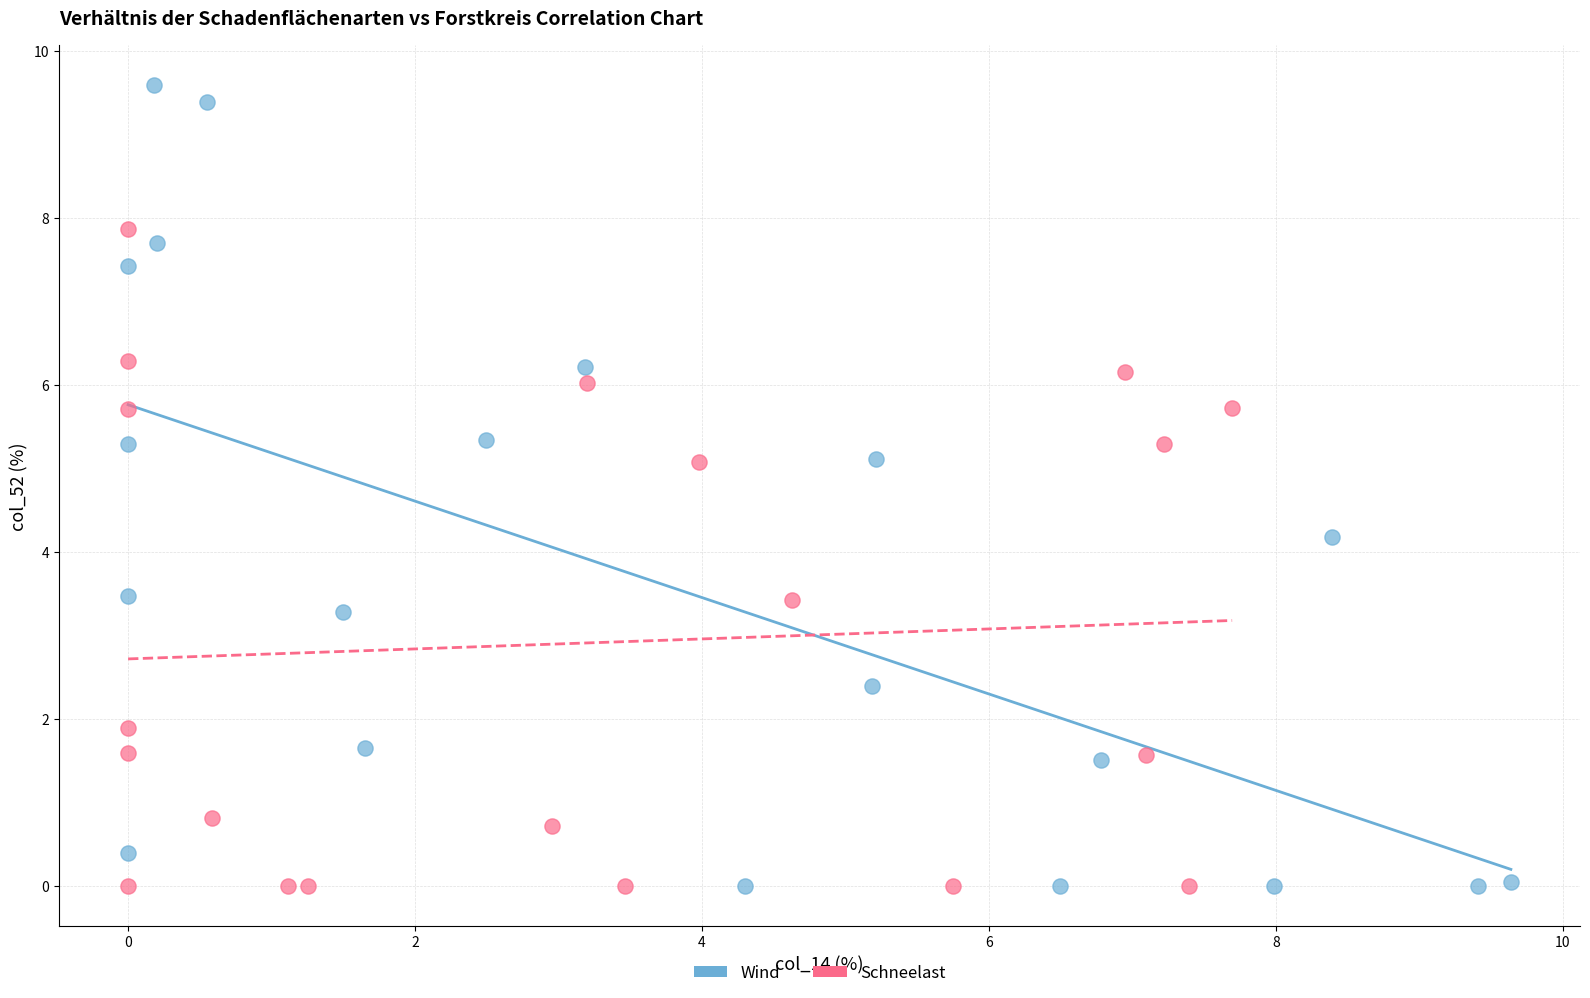

Which series reaches the maximum Y coordinate?

Wind